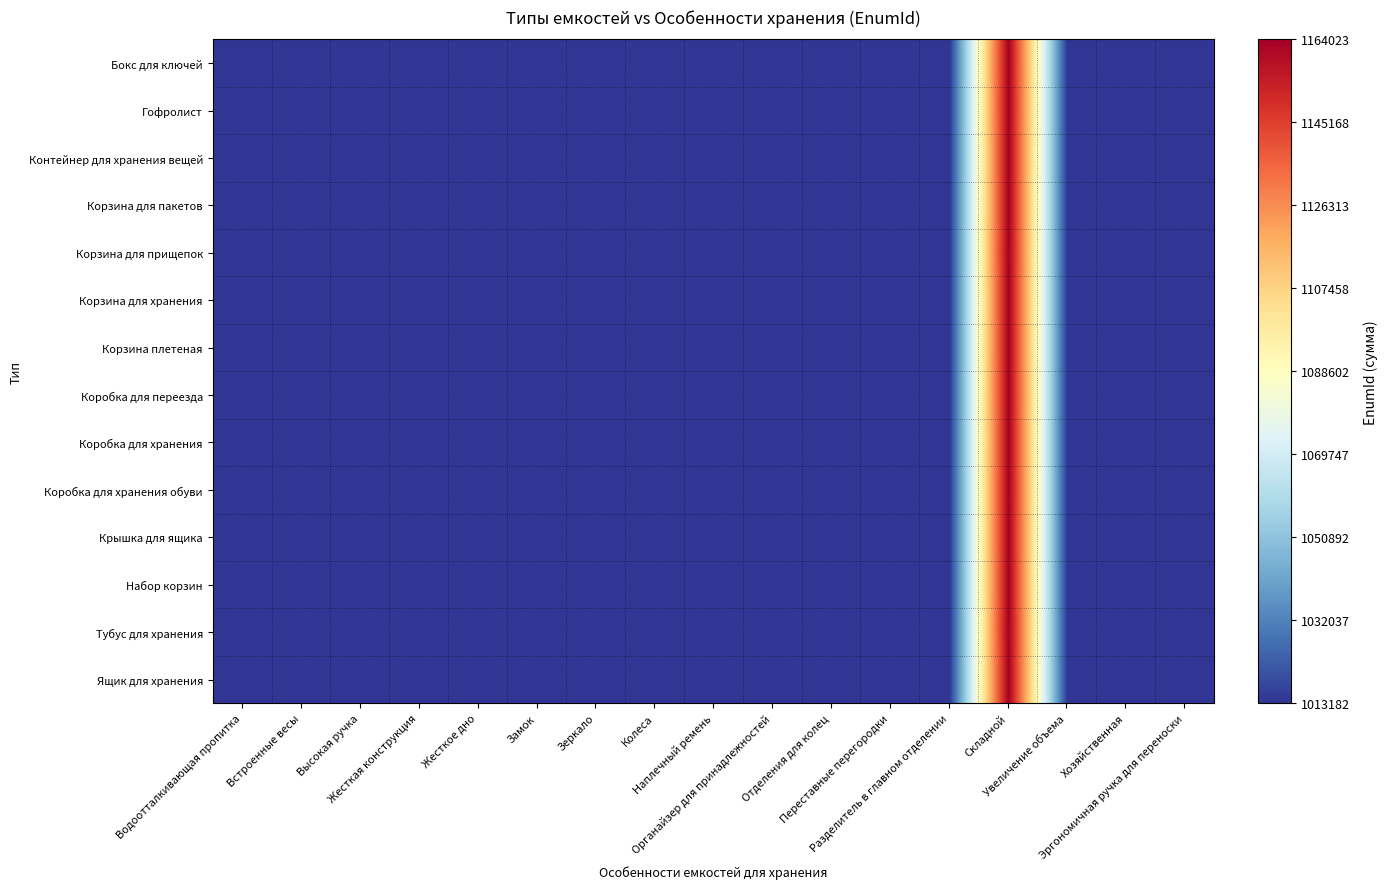

What is the minimum value shown in the chart?

1013182